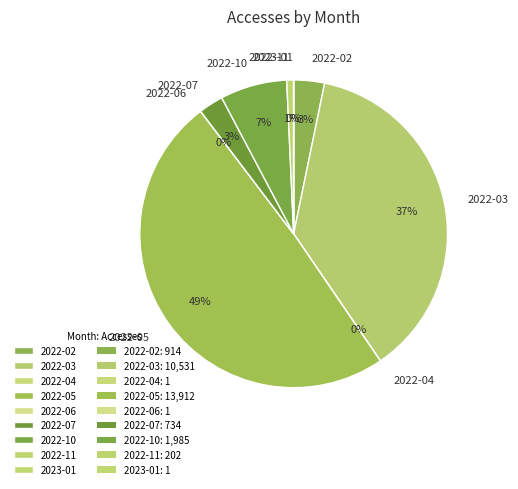

Which has a higher value, 2022-10 or 2022-02?

2022-10